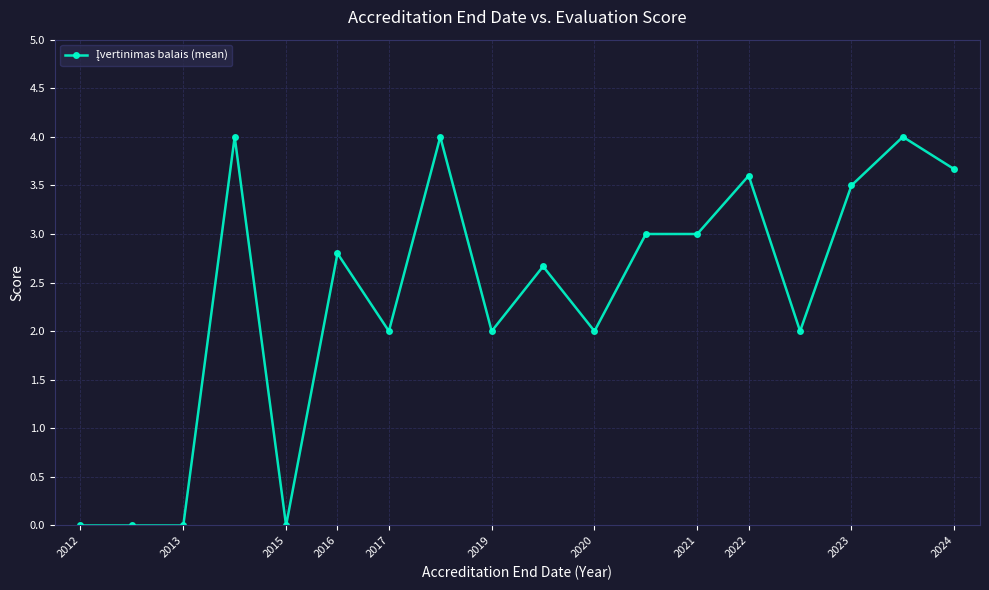

What is the value of the 7th point from the left?

2.0